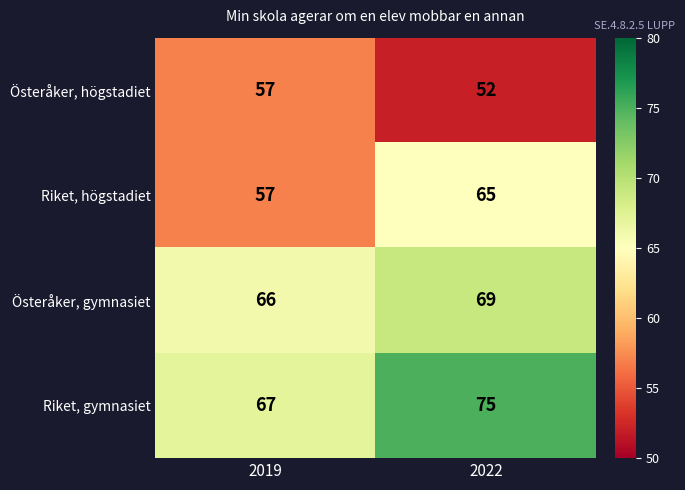

Rank the series by their maximum value, from lowest to highest.

Österåker, högstadiet, Riket, högstadiet, Österåker, gymnasiet, Riket, gymnasiet